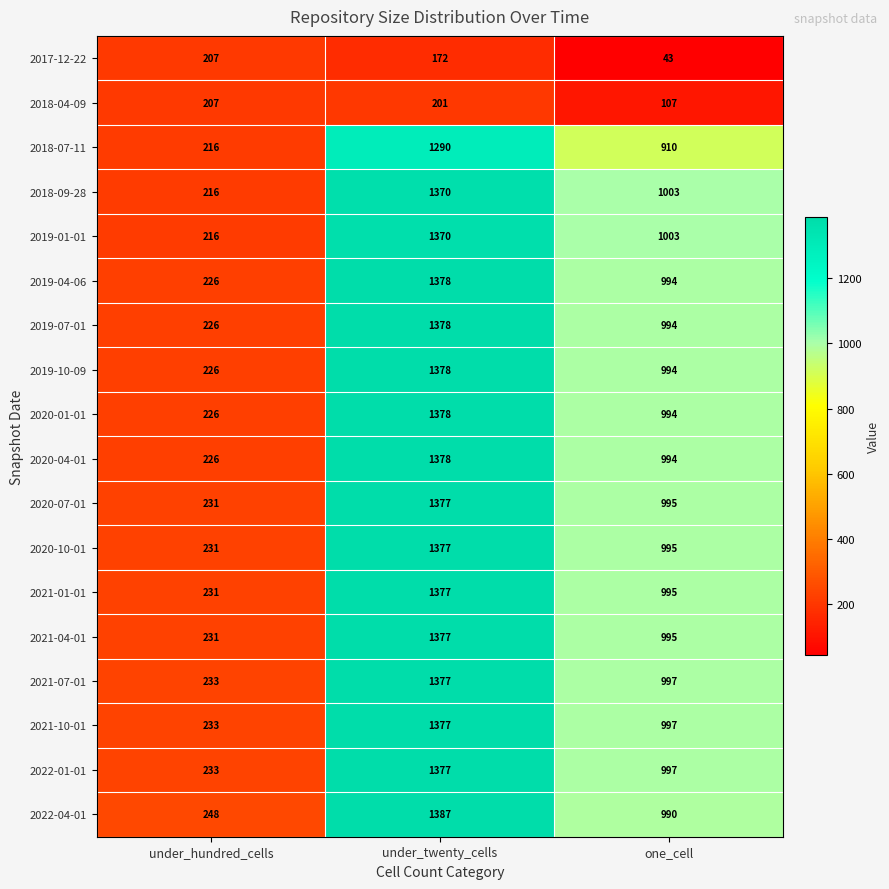

How many 2020-10-01 values are between 231 and 1377?

3